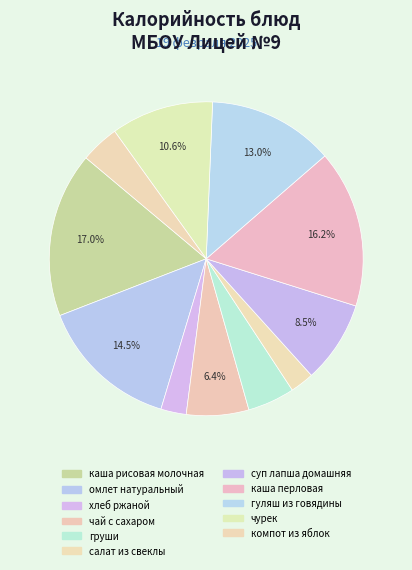

To the nearest percent, what is the average slice percentage?

9%